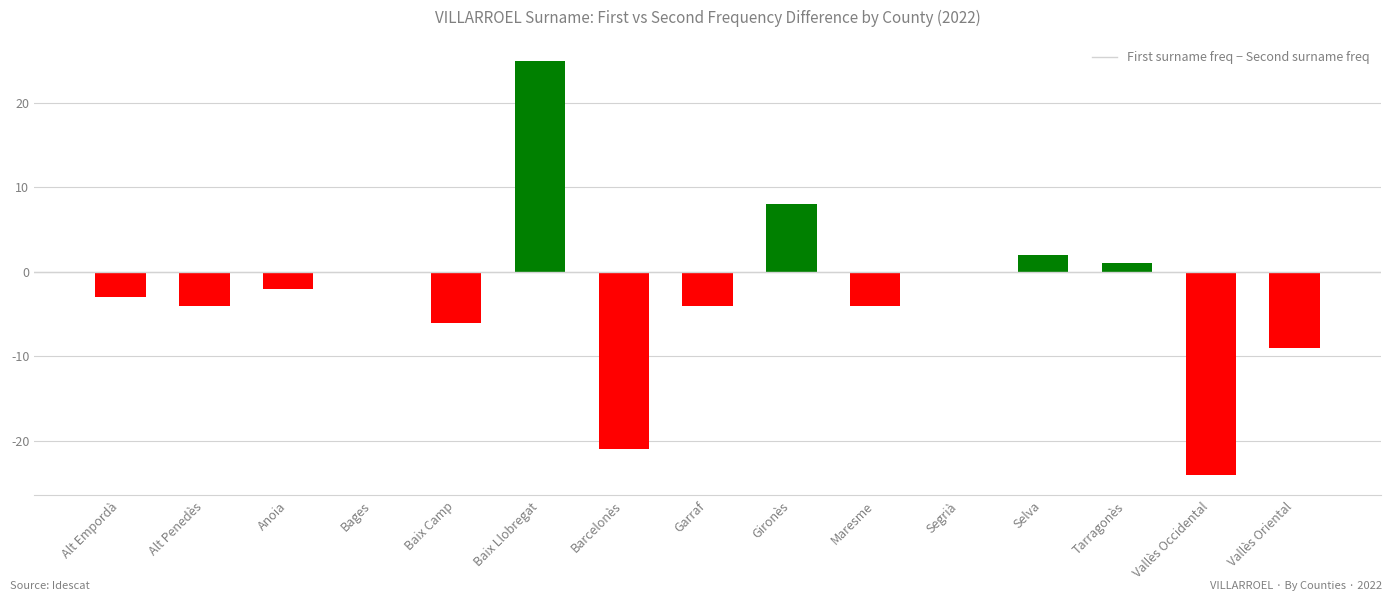

Where does the data first go above -3?

Anoia